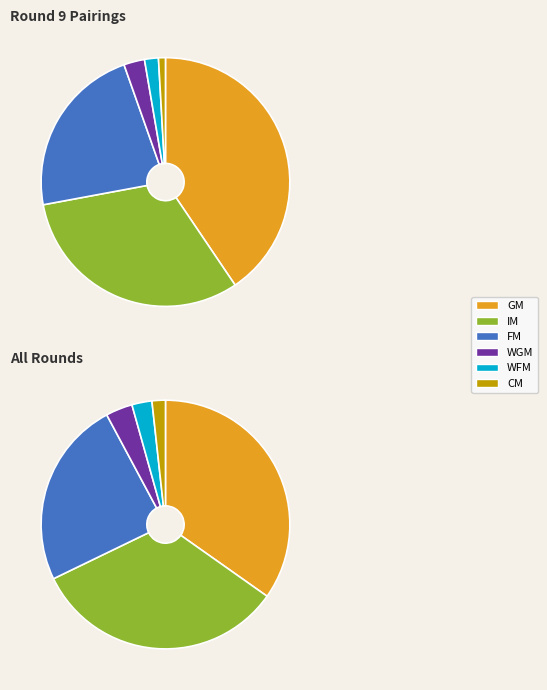

What is the change in value from FM to WFM?

-23